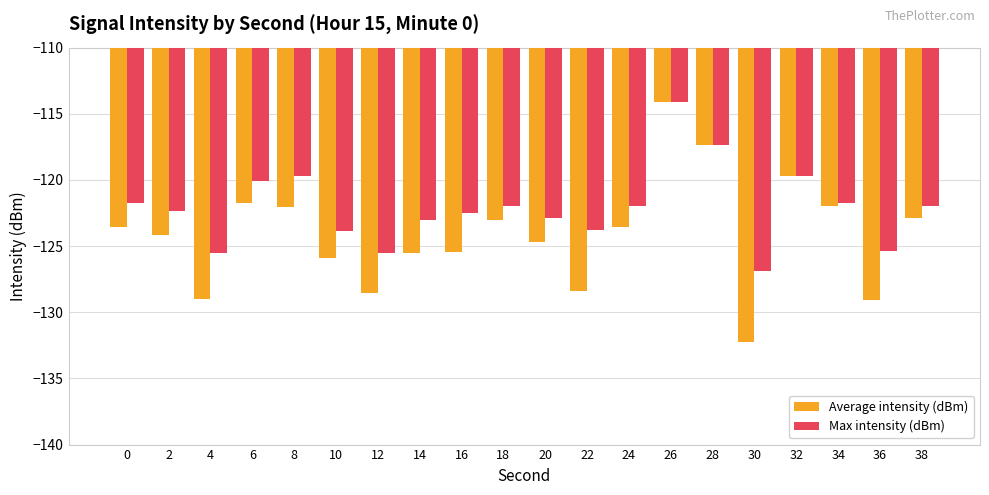

Is the value of Max intensity (dBm) at 18 greater than the value of Average intensity (dBm) at 32?

No